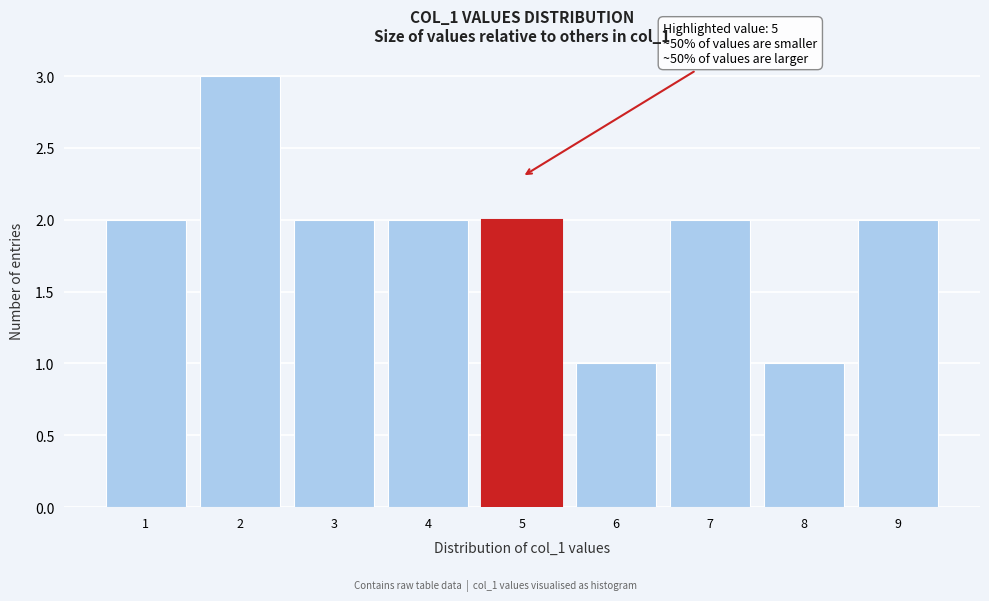

Which range on the x-axis has the tallest bar?

1.5 to 2.5